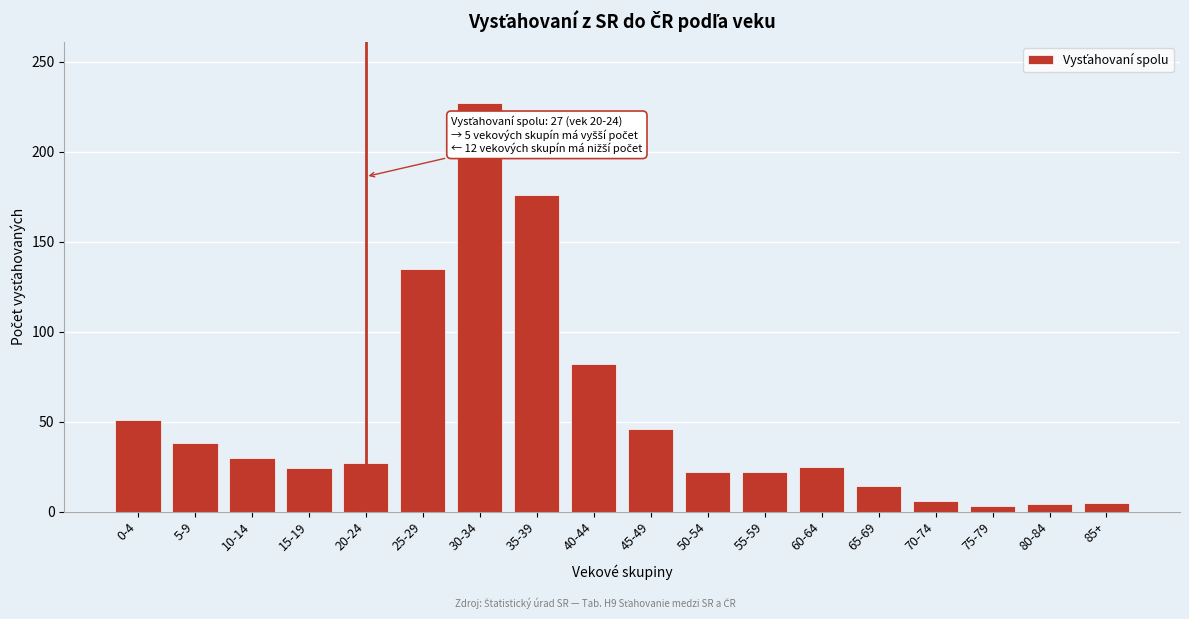

True or false: the data shows 227 at 30-34.

True